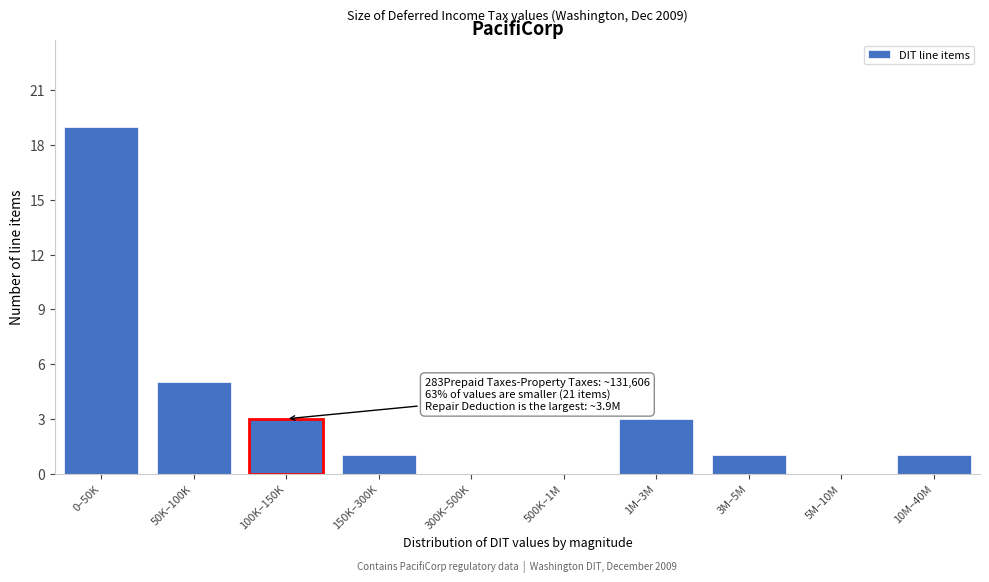

Reading right to left, transcribe all the data shown in this chart.

10M–40M=1	5M–10M=0	3M–5M=1	1M–3M=3	500K–1M=0	300K–500K=0	150K–300K=1	100K–150K=3	50K–100K=5	0–50K=19